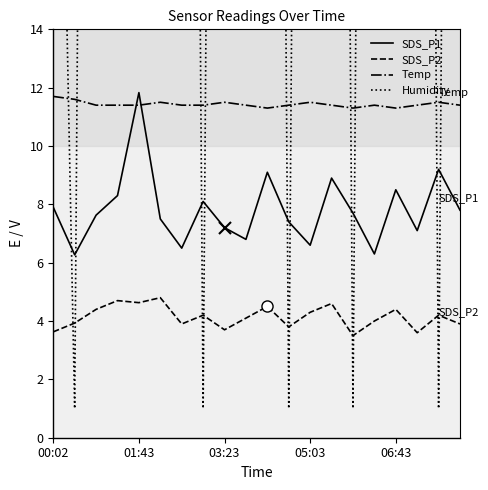

What is the value of the SDS_P2 point at the 17th from the left?

4.4